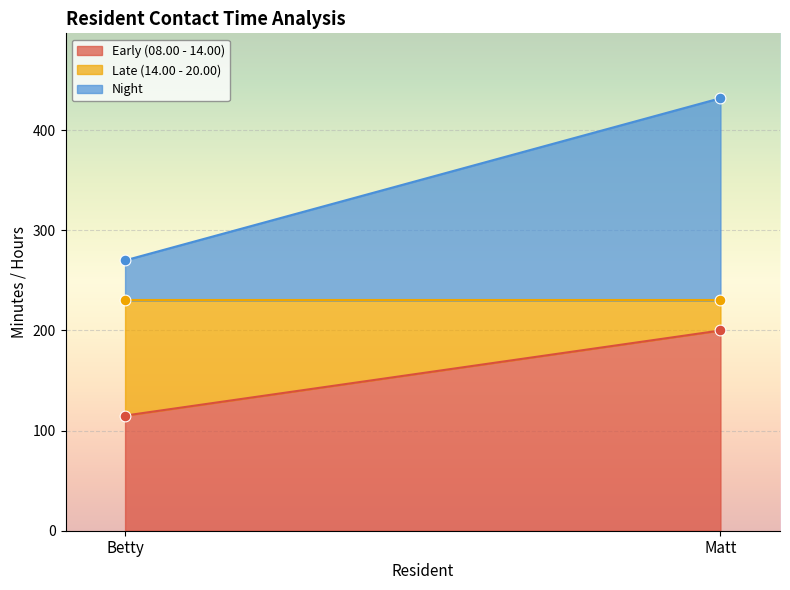

Which series has the widest spread of Y values?

Night